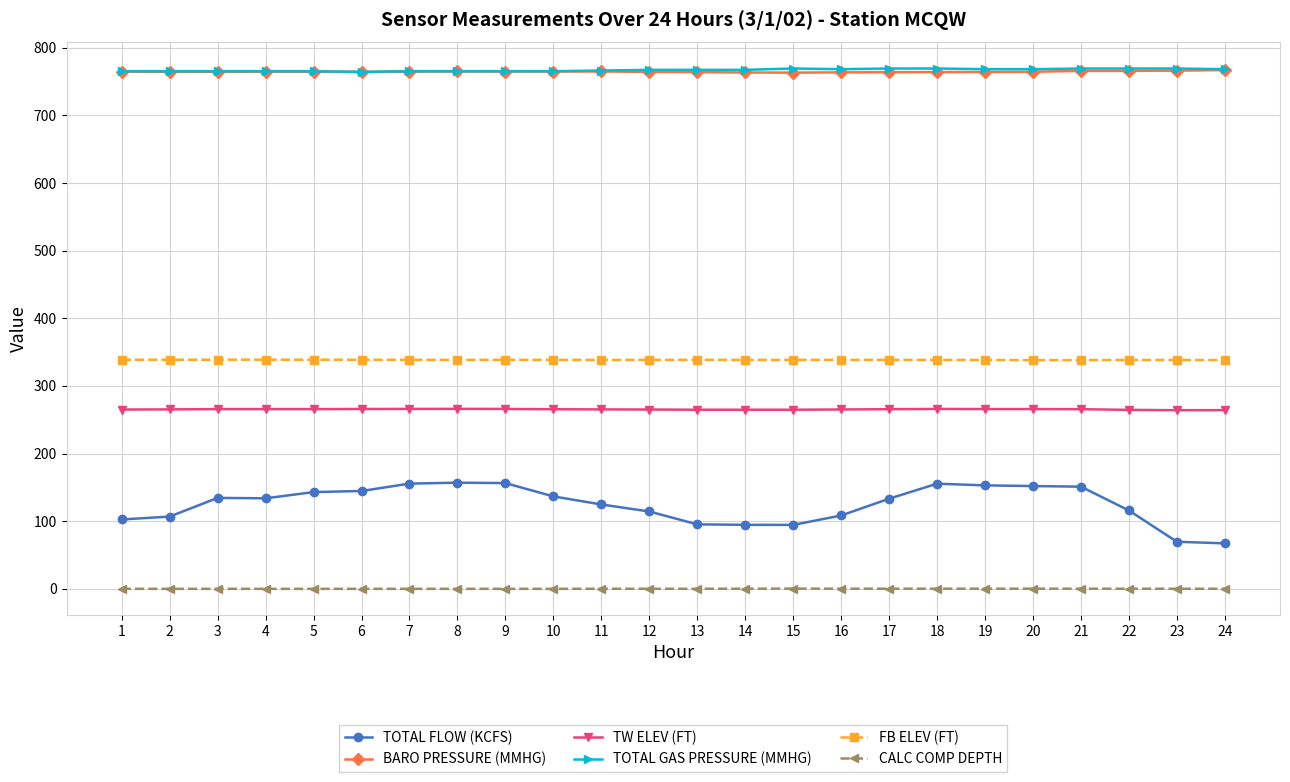

What is the maximum value shown in the chart?

769.0